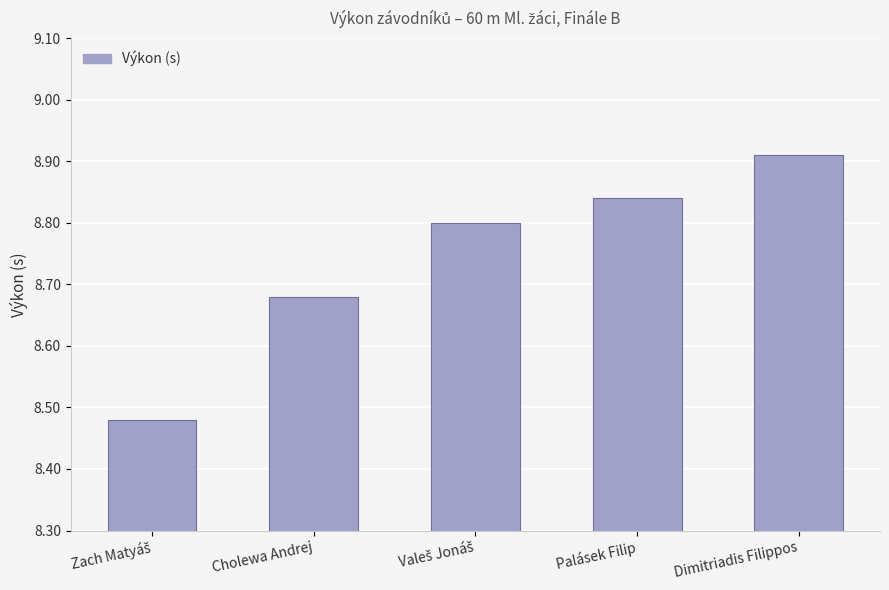

Are the bars horizontal?

No